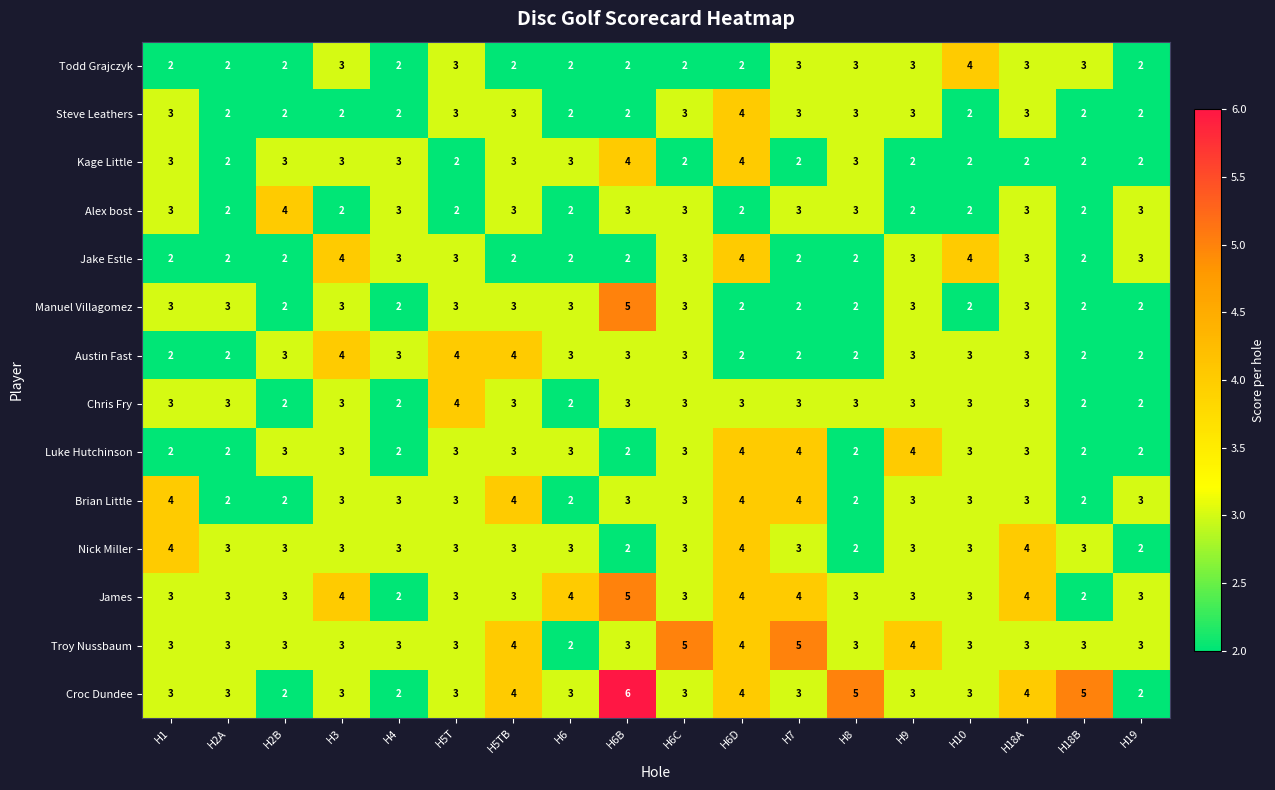

What is the total value across all series at H8?

38